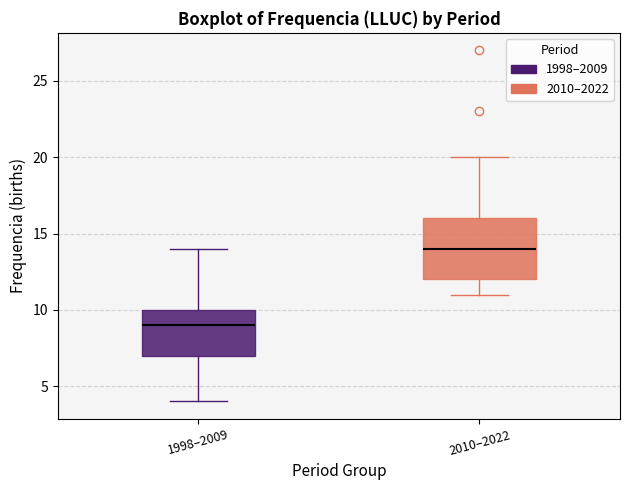

Reading left to right, transcribe this box plot: for each box, give where its median line is, the range the box spans, and where its two whiskers end, as read against the y-axis. The values are not printed on the chart, so give them approximately, as read against the axis.

1998–2009: median 9, box 7 to 10, whiskers 4 to 14
2010–2022: median 14, box 12 to 16, whiskers 11 to 20